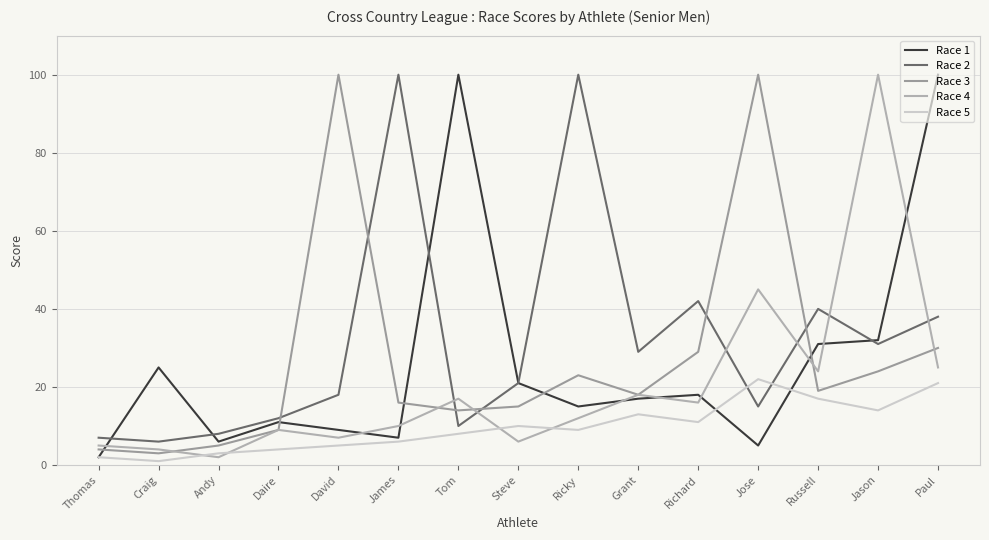

True or false: Race 1 has a value of 32 at Jason.

True